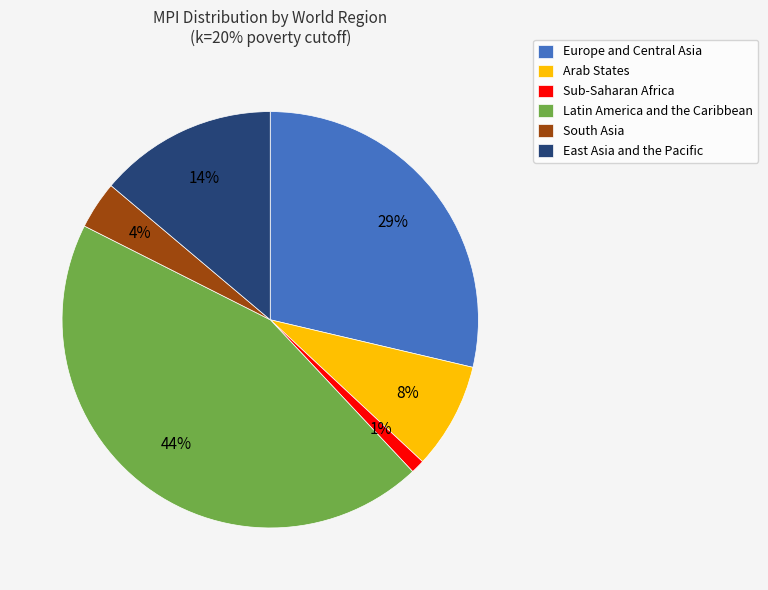

Rank the categories by value from lowest to highest.

Sub-Saharan Africa, South Asia, Arab States, East Asia and the Pacific, Europe and Central Asia, Latin America and the Caribbean